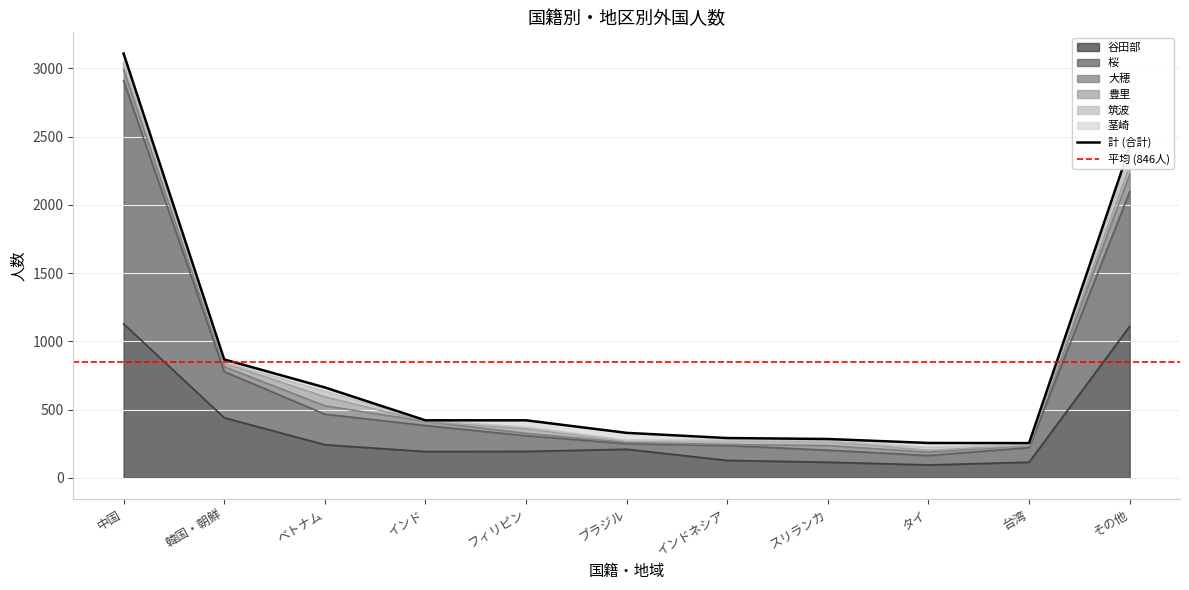

Which category has the lowest value in the 豊里 series?

インド